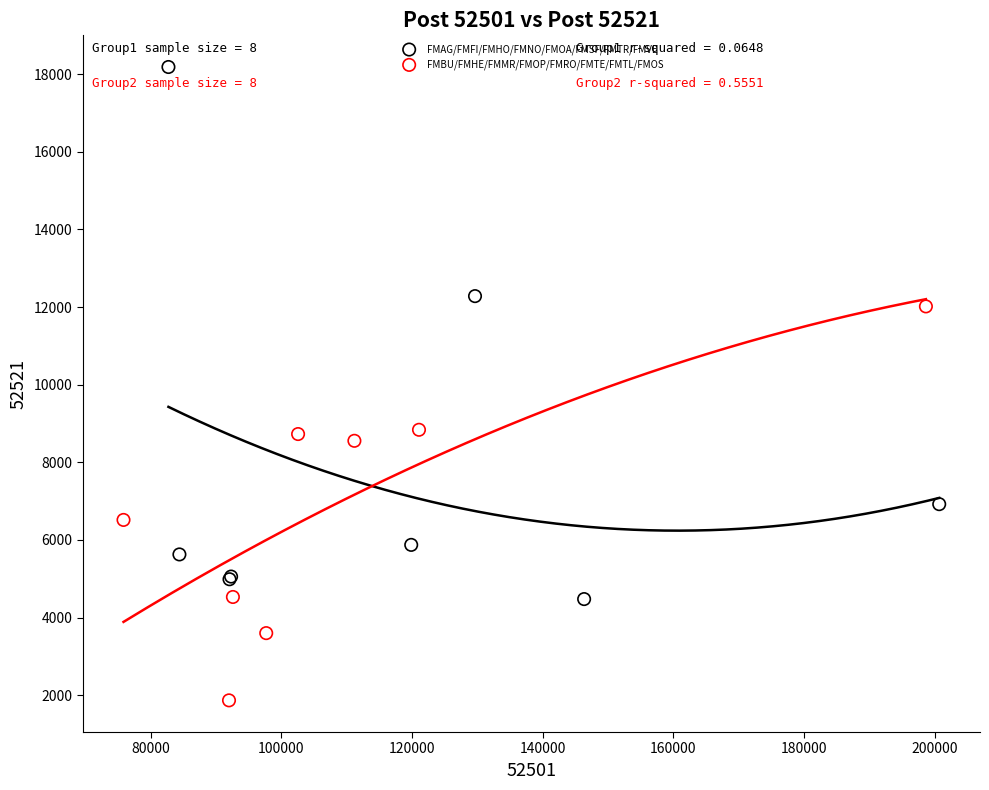

Which series has the widest spread of Y values?

FMAG/FMFI/FMHO/FMNO/FMOA/FMSF/FMTR/FMVE